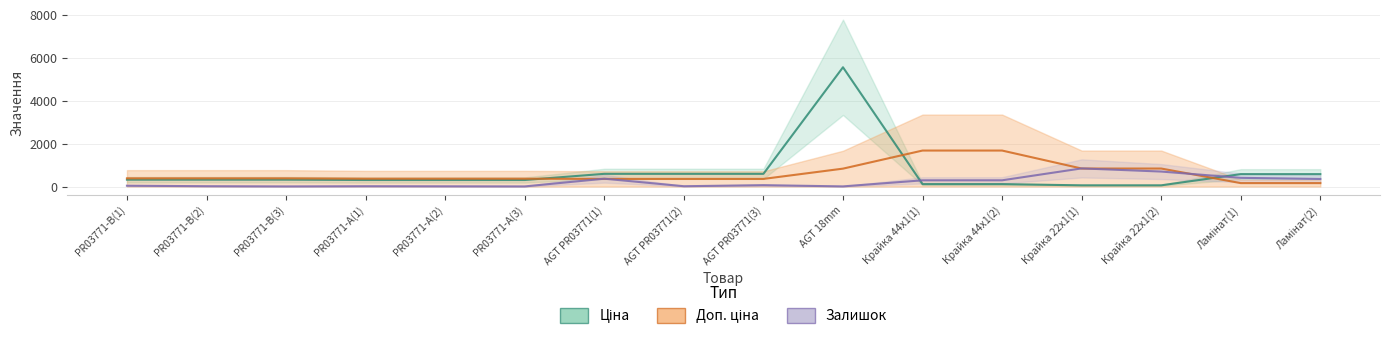

How many data points in Ціна are less than 318?

7